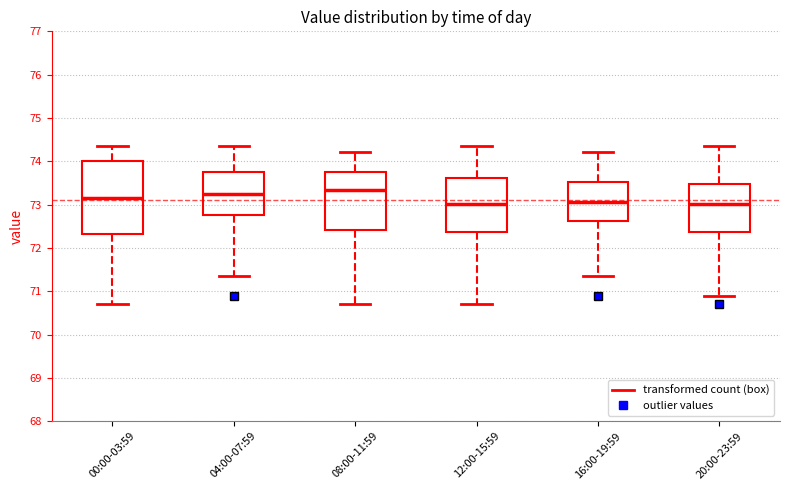

Reading left to right, read every box against the y-axis: the position of its median line, the range the box covers, and the ends of its whiskers. The values are not printed on the chart, so give them approximately, as read against the axis.

00:00-03:59: median 73.2, box 72.3 to 74.0, whiskers 70.7 to 74.4
04:00-07:59: median 73.3, box 72.8 to 73.7, whiskers 71.3 to 74.4
08:00-11:59: median 73.3, box 72.4 to 73.7, whiskers 70.7 to 74.2
12:00-15:59: median 73.0, box 72.4 to 73.6, whiskers 70.7 to 74.4
16:00-19:59: median 73.1, box 72.6 to 73.5, whiskers 71.3 to 74.2
20:00-23:59: median 73.0, box 72.4 to 73.5, whiskers 70.9 to 74.4